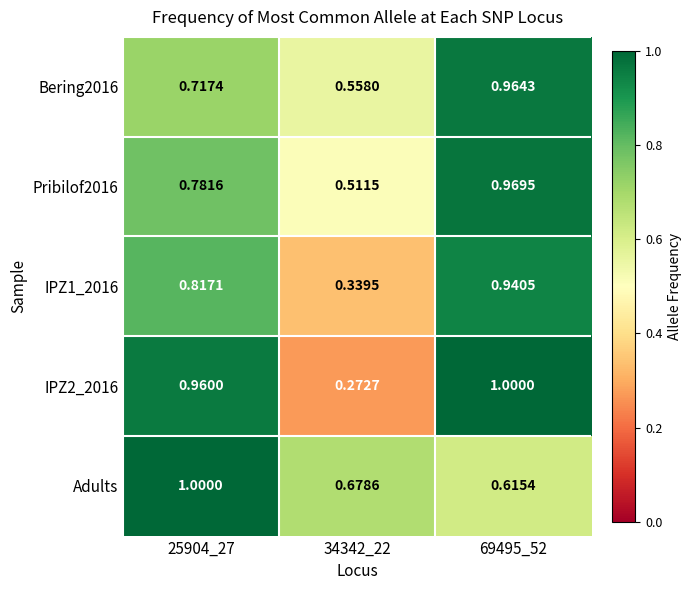

Which series has the largest total across all categories?

Adults